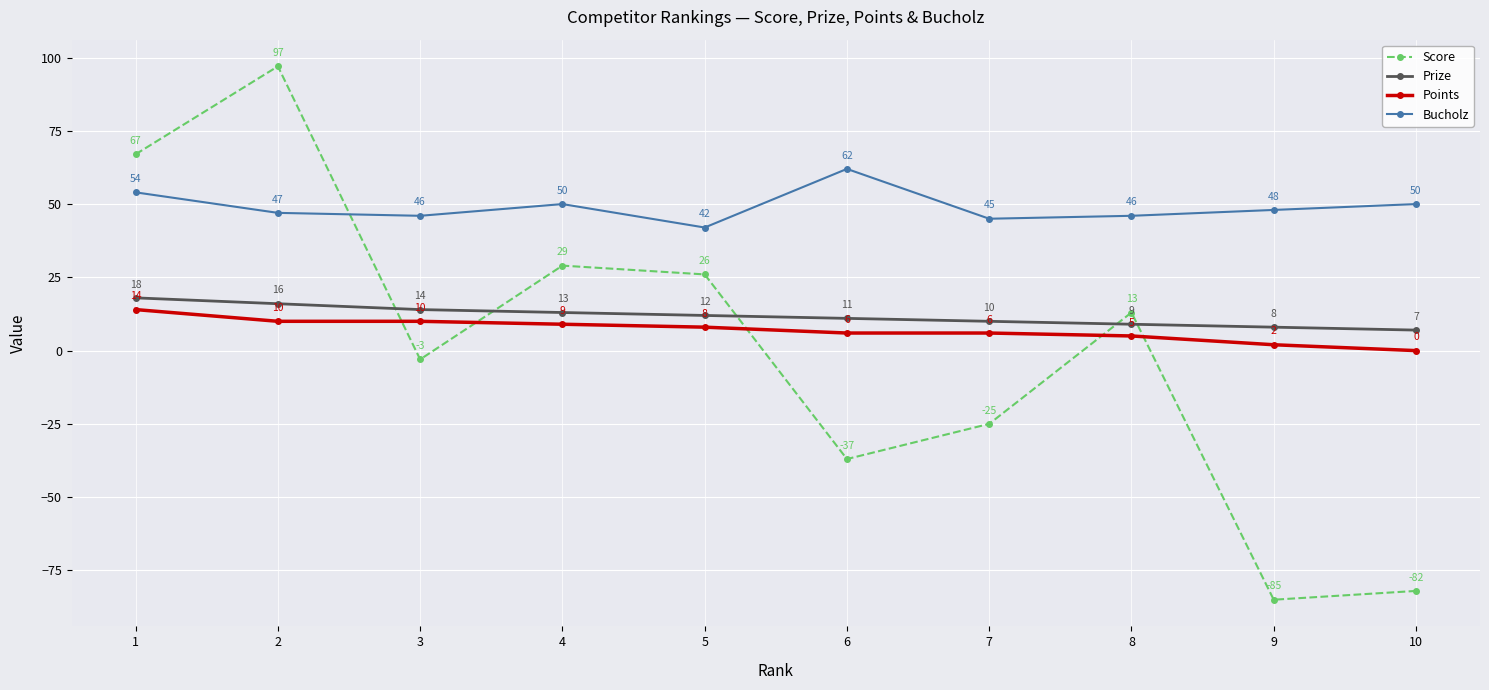

Which series changed the most between 1 and 8?

Score